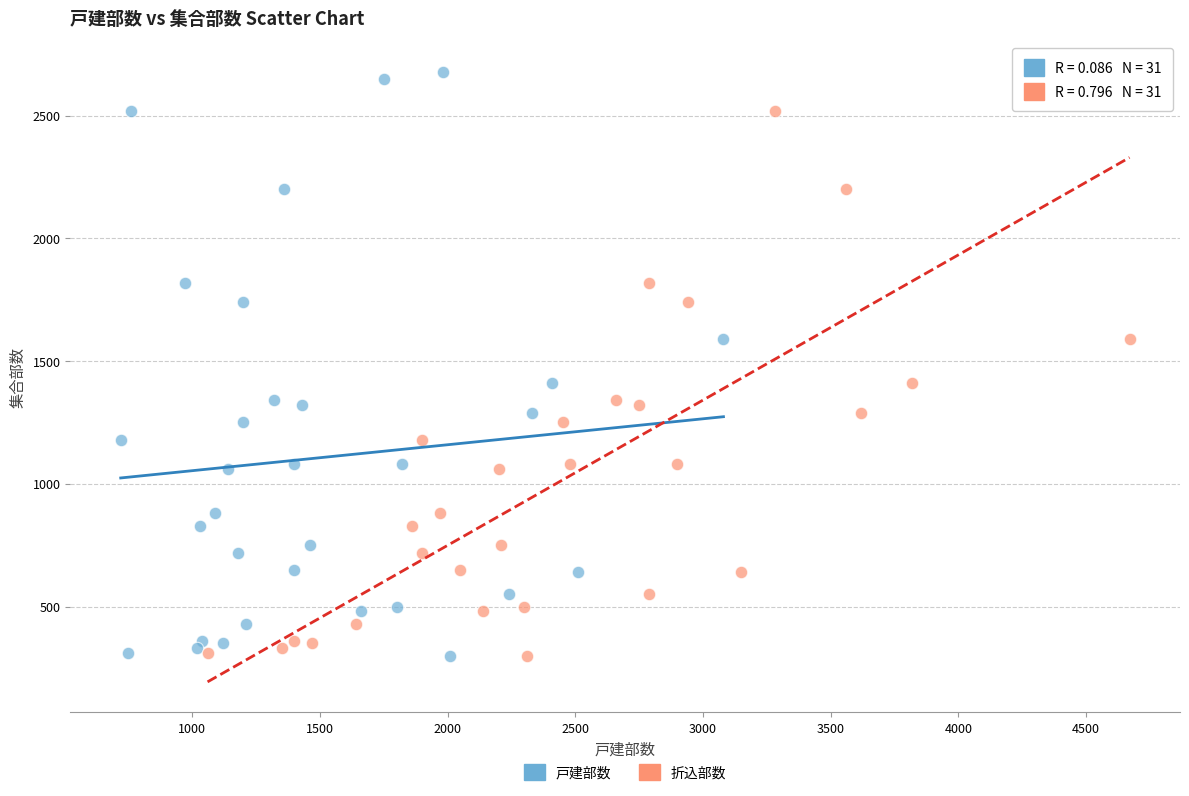

What are all the series names shown in the legend?

戸建部数, 折込部数